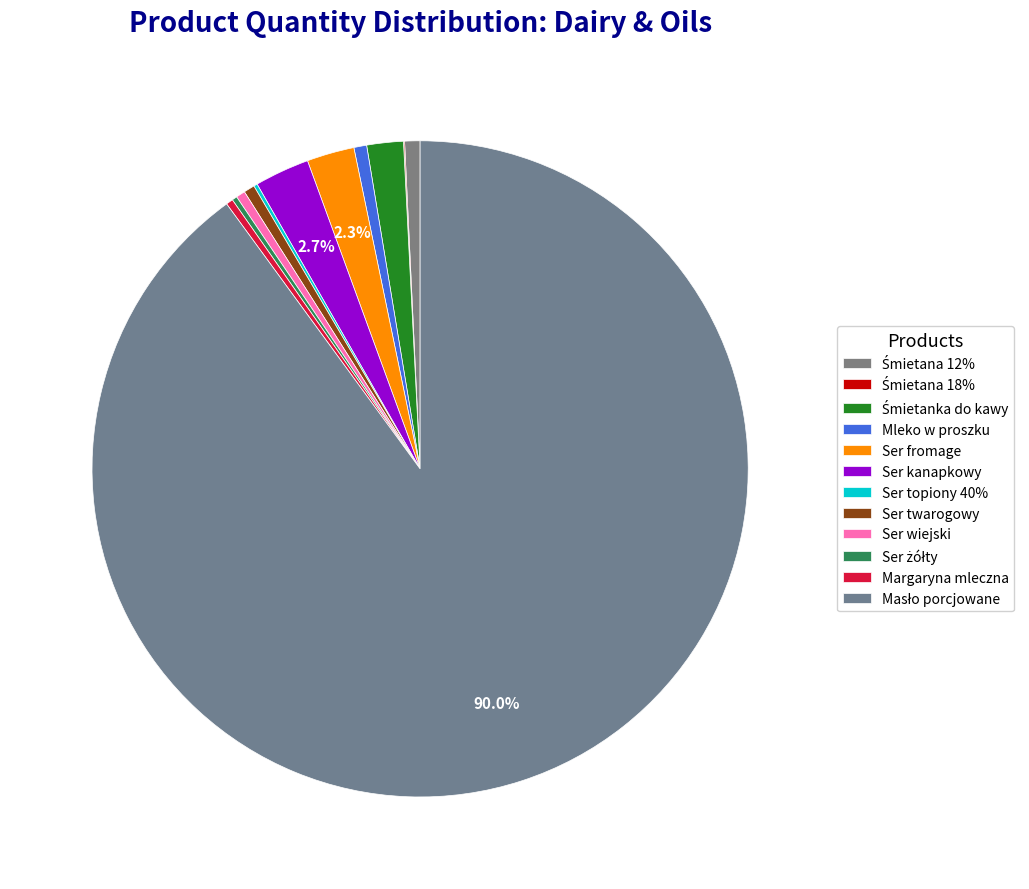

Count the number of slices in the pie.

12